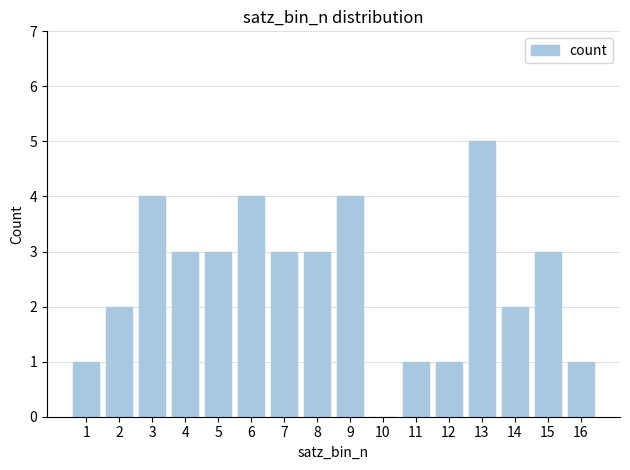

Is it true that the value at 9 is 6?

False